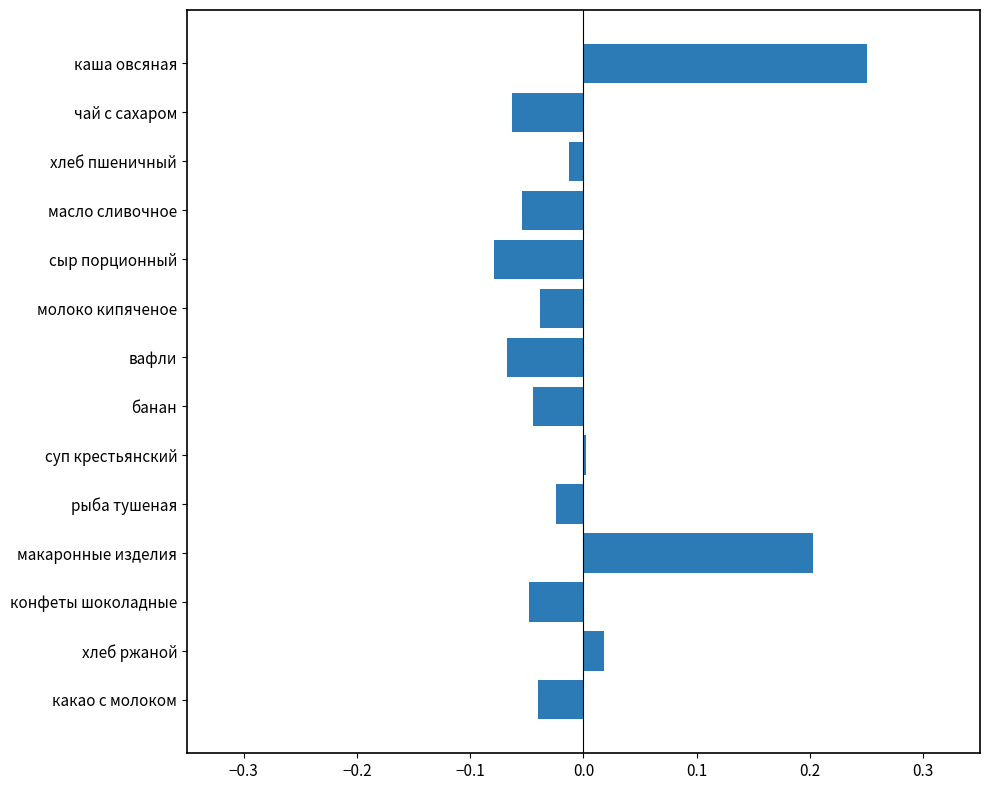

What is the label of the 2nd bar from the bottom?

хлеб ржаной